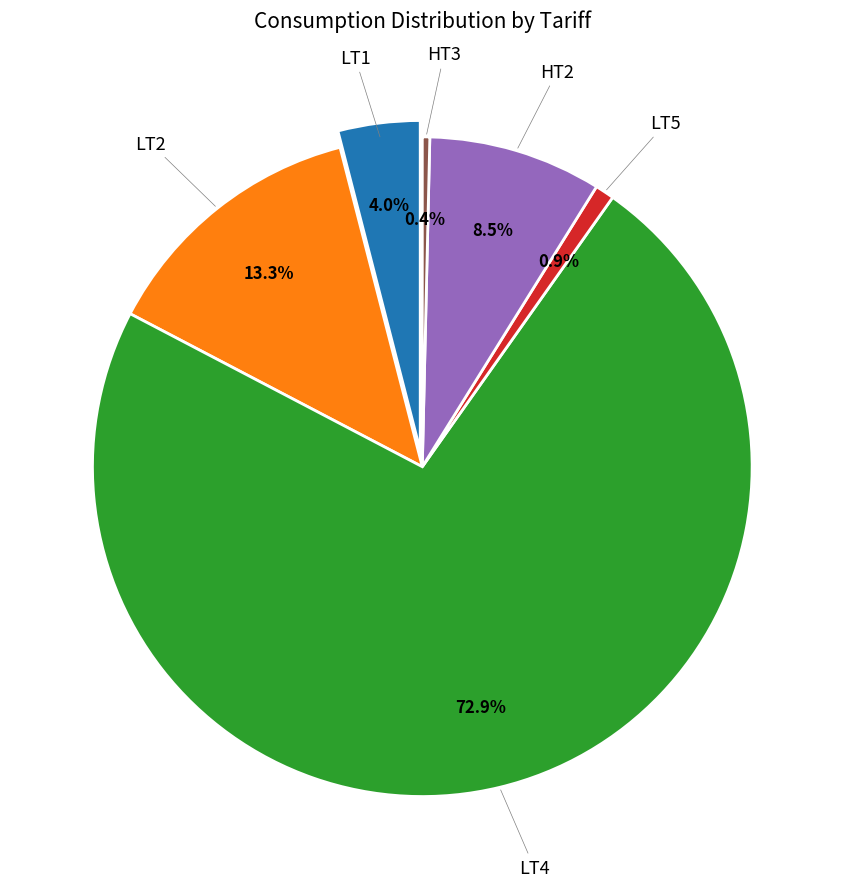

Combined, what portion of the pie is HT2 and HT3?

8.9%